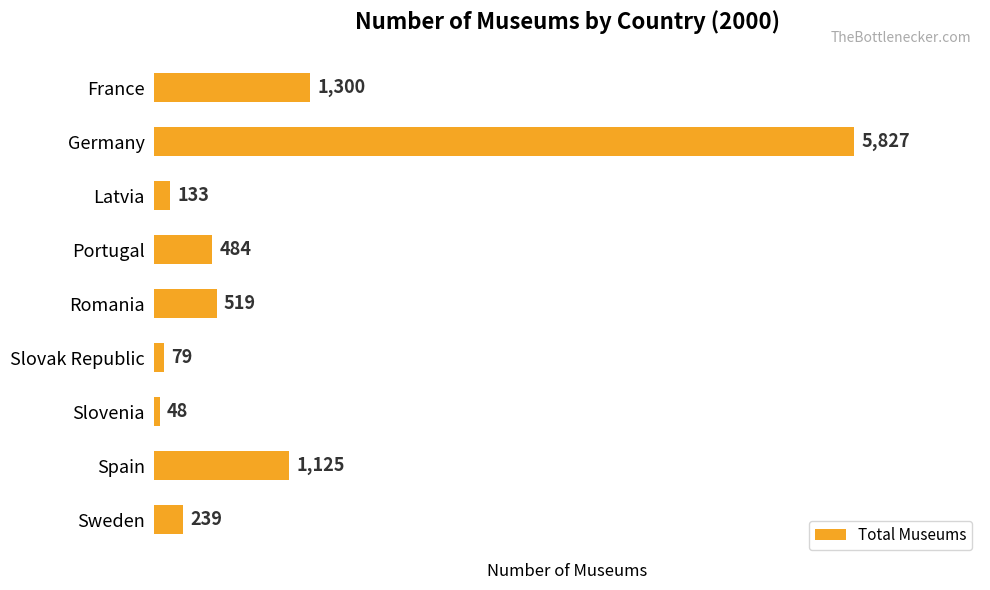

What is the minimum value shown in the chart?

48